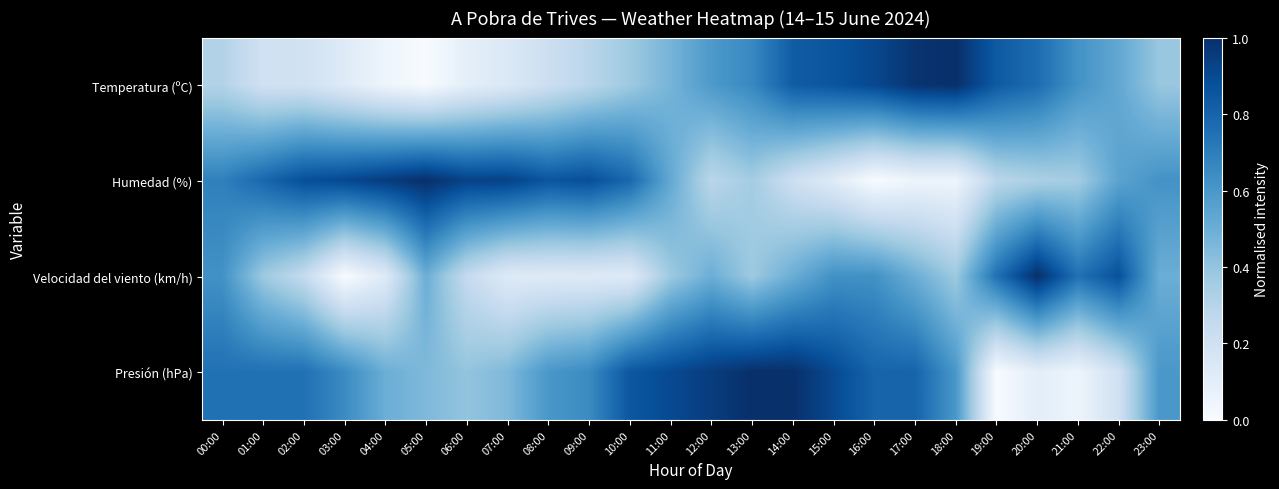

Reading right to left, transcribe all the data shown in this chart.

Temperatura (ºC): 23:00=0.4	22:00=0.5	21:00=0.6	20:00=0.8	19:00=0.8	18:00=1.0	17:00=1.0	16:00=0.9	15:00=0.9	14:00=0.8	13:00=0.7	12:00=0.6	11:00=0.5	10:00=0.4	09:00=0.3	08:00=0.2	07:00=0.1	06:00=0.1	05:00=0.0	04:00=0.0	03:00=0.1	02:00=0.2	01:00=0.2	00:00=0.3
Humedad (%): 23:00=0.6	22:00=0.5	21:00=0.4	20:00=0.3	19:00=0.3	18:00=0.0	17:00=0.0	16:00=0.0	15:00=0.1	14:00=0.2	13:00=0.4	12:00=0.3	11:00=0.5	10:00=0.8	09:00=0.9	08:00=0.9	07:00=0.9	06:00=0.9	05:00=1.0	04:00=1.0	03:00=0.9	02:00=0.9	01:00=0.8	00:00=0.7
Velocidad del viento (km/h): 23:00=0.5	22:00=0.9	21:00=0.8	20:00=1.0	19:00=0.8	18:00=0.4	17:00=0.5	16:00=0.6	15:00=0.6	14:00=0.5	13:00=0.4	12:00=0.5	11:00=0.4	10:00=0.1	09:00=0.1	08:00=0.1	07:00=0.1	06:00=0.2	05:00=0.5	04:00=0.1	03:00=0.0	02:00=0.2	01:00=0.4	00:00=0.6
Presión (hPa): 23:00=0.6	22:00=0.2	21:00=0.1	20:00=0.1	19:00=0.0	18:00=0.6	17:00=0.8	16:00=0.8	15:00=0.9	14:00=1.0	13:00=1.0	12:00=0.9	11:00=0.9	10:00=0.9	09:00=0.6	08:00=0.6	07:00=0.4	06:00=0.4	05:00=0.4	04:00=0.5	03:00=0.6	02:00=0.8	01:00=0.8	00:00=0.8